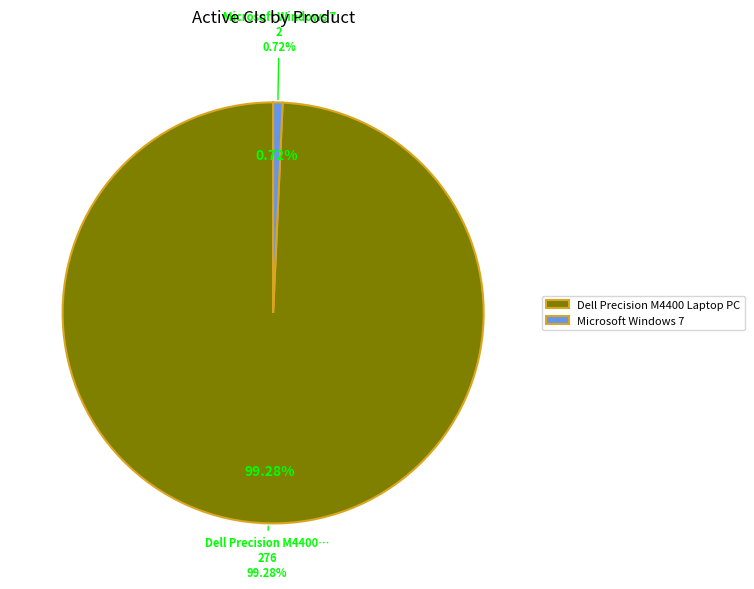

Count the number of slices in the pie.

2